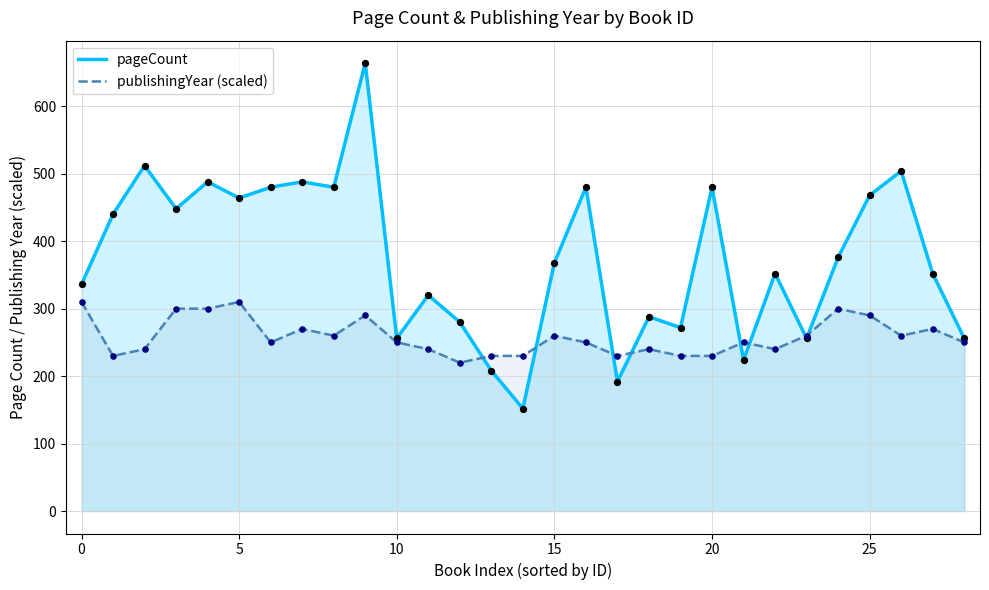

Which series has the widest spread of Y values?

pageCount